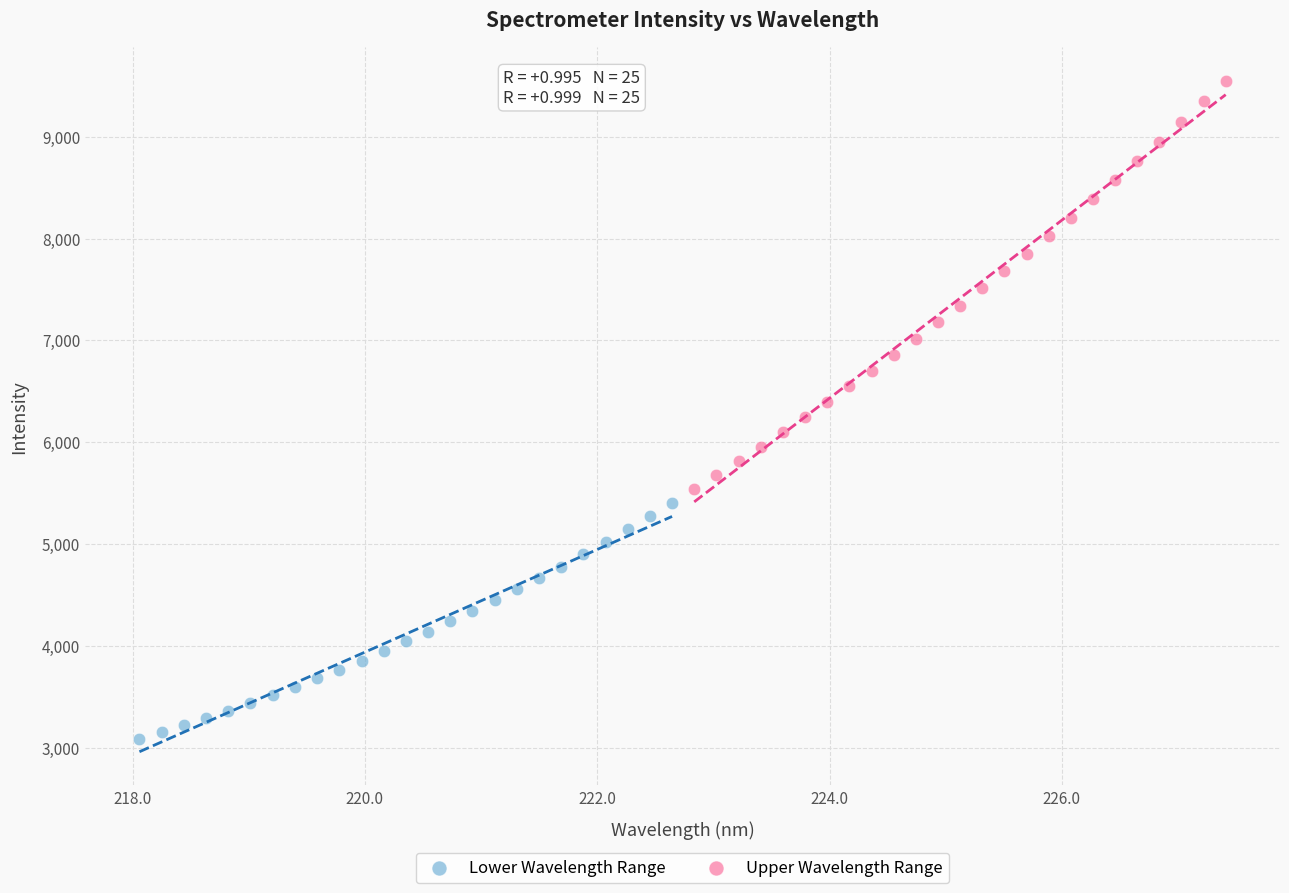

Which series contains the highest Y value?

Upper Wavelength Range